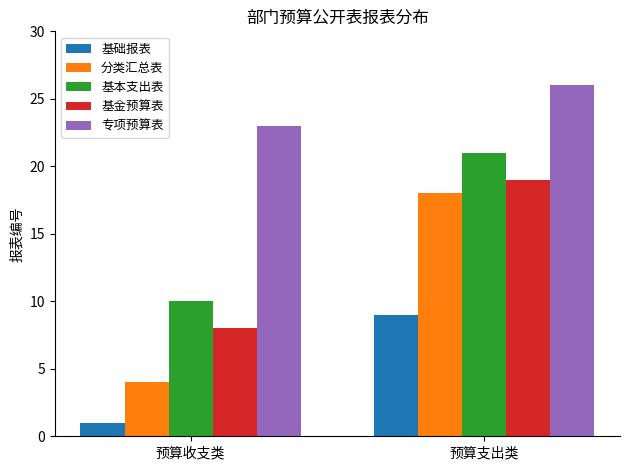

Which series has the widest spread of values?

分类汇总表